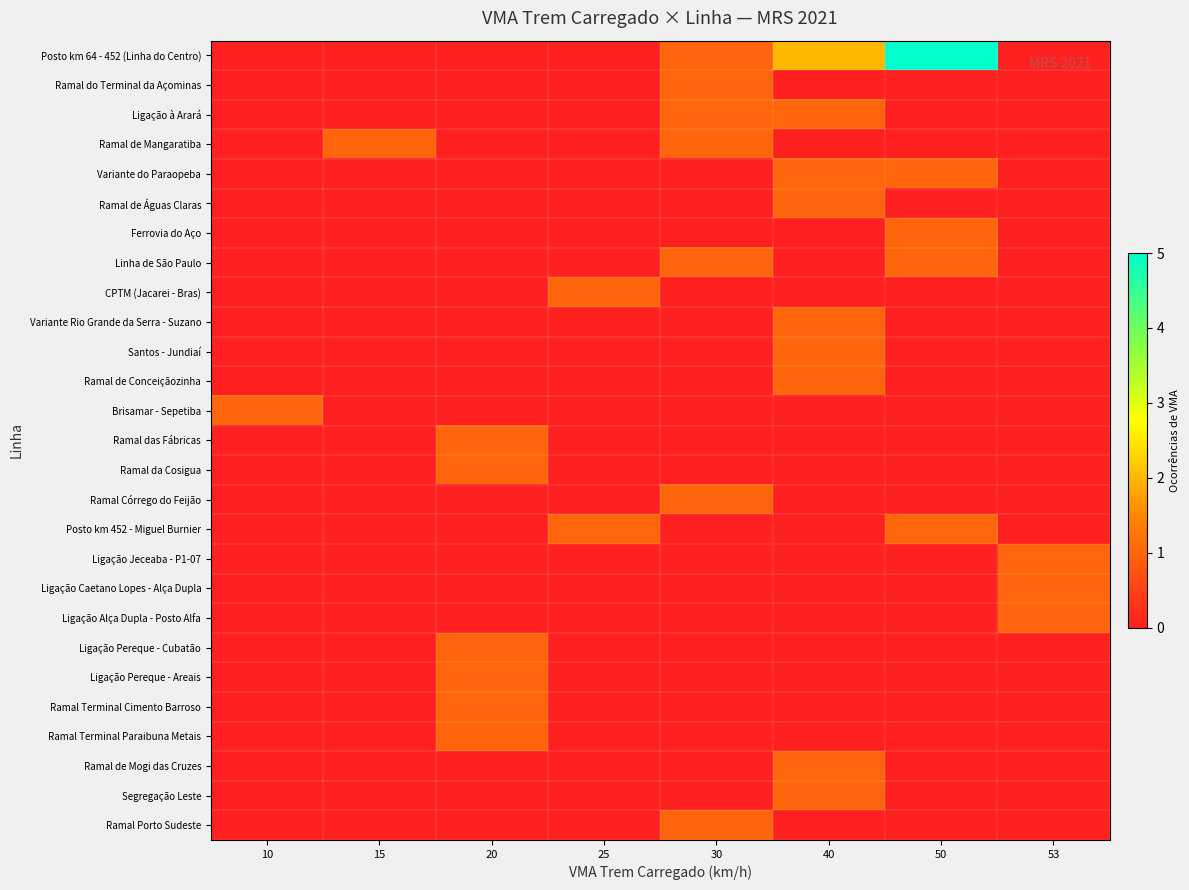

Which series has the widest spread of values?

Posto km 64 - 452 (Linha do Centro)